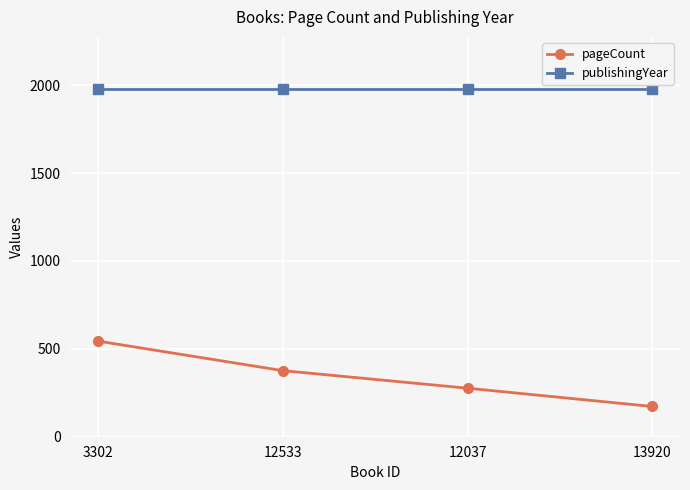

The pageCount series shows 670 at 12533. True or false?

False